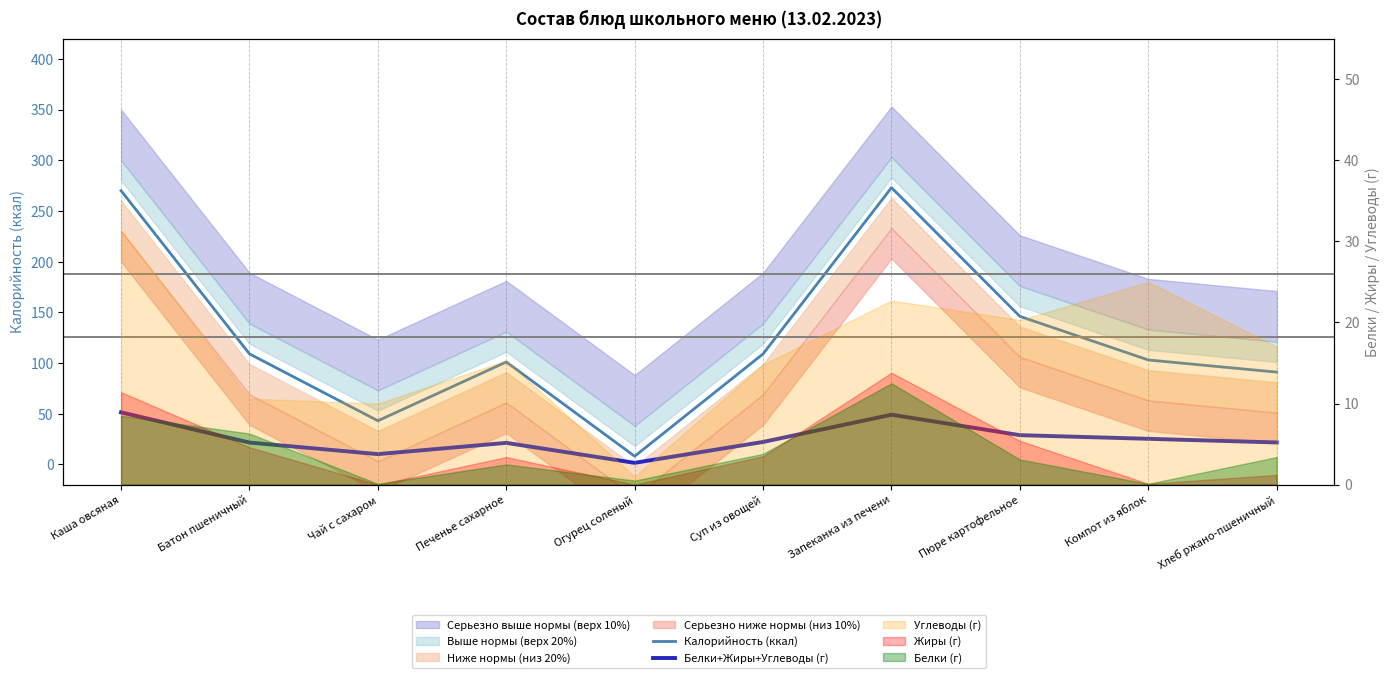

True or false: Калорийность (ккал) and Белки+Жиры+Углеводы (г) intersect in this chart.

False